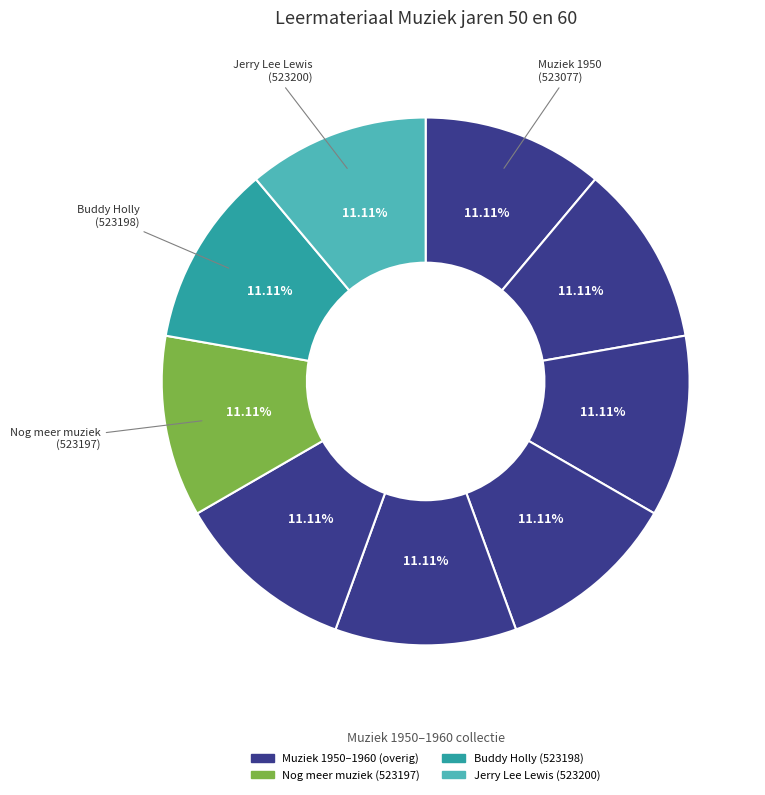

How many slices are in this pie chart?

9